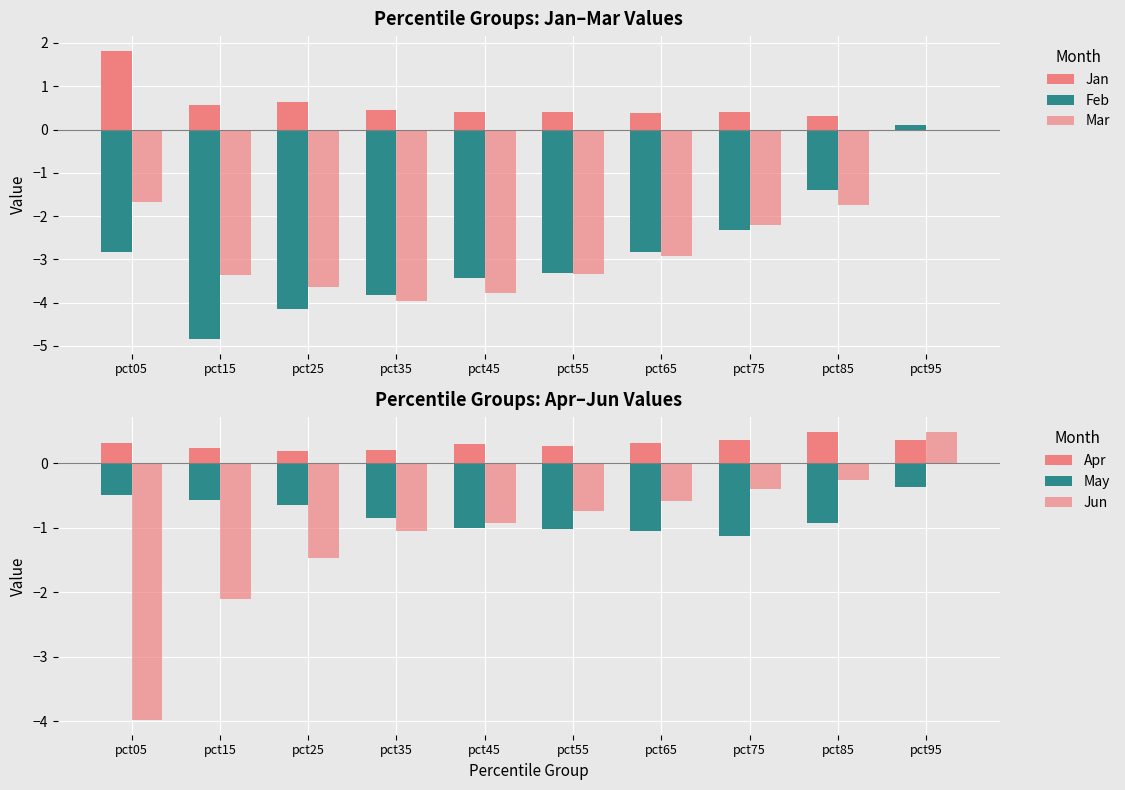

What is the difference between the highest and lowest values at pct85?

2.2